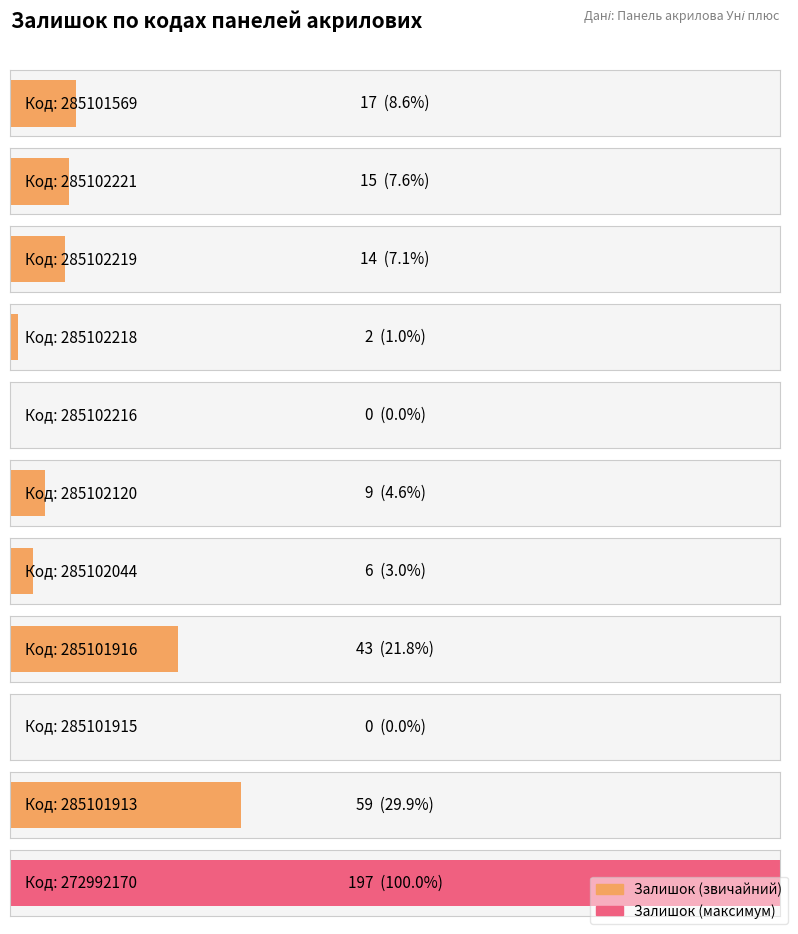

List the labels in order of value, smallest first.

285102216, 285101915, 285102218, 285102044, 285102120, 285102219, 285102221, 285101569, 285101916, 285101913, 272992170